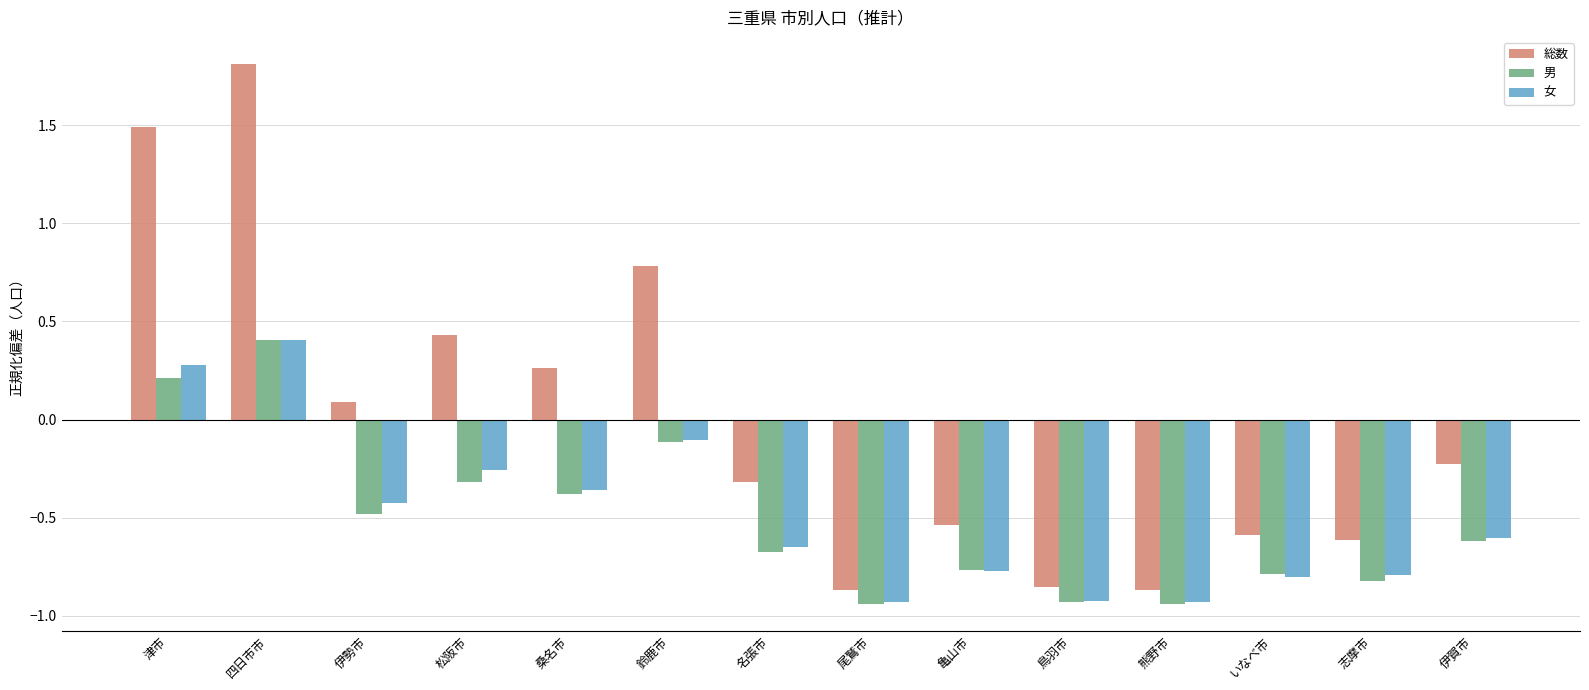

Where does the 総数 series first go above 0?

津市